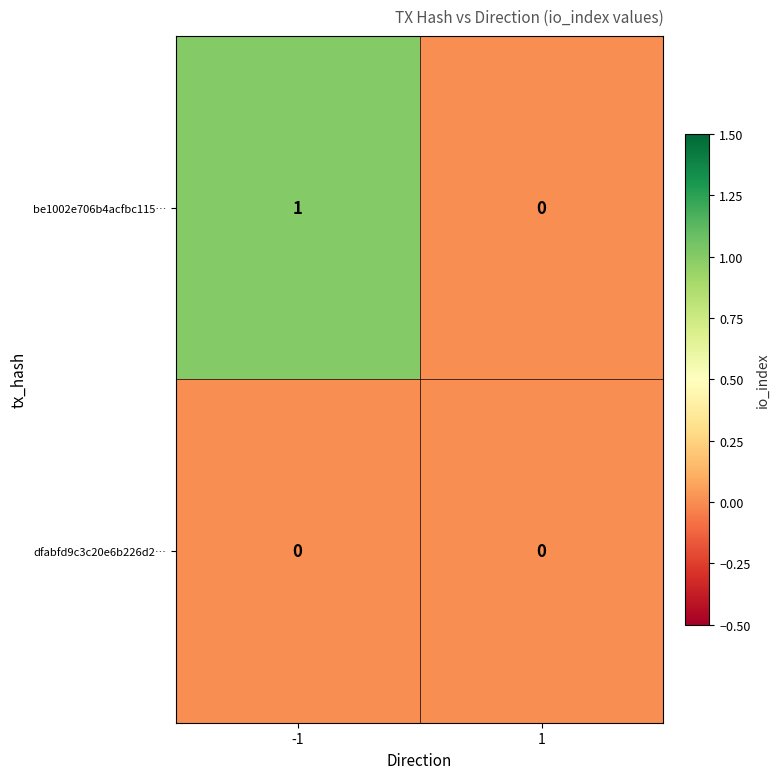

Which series has the widest spread of values?

be1002e706b4acfbc115…